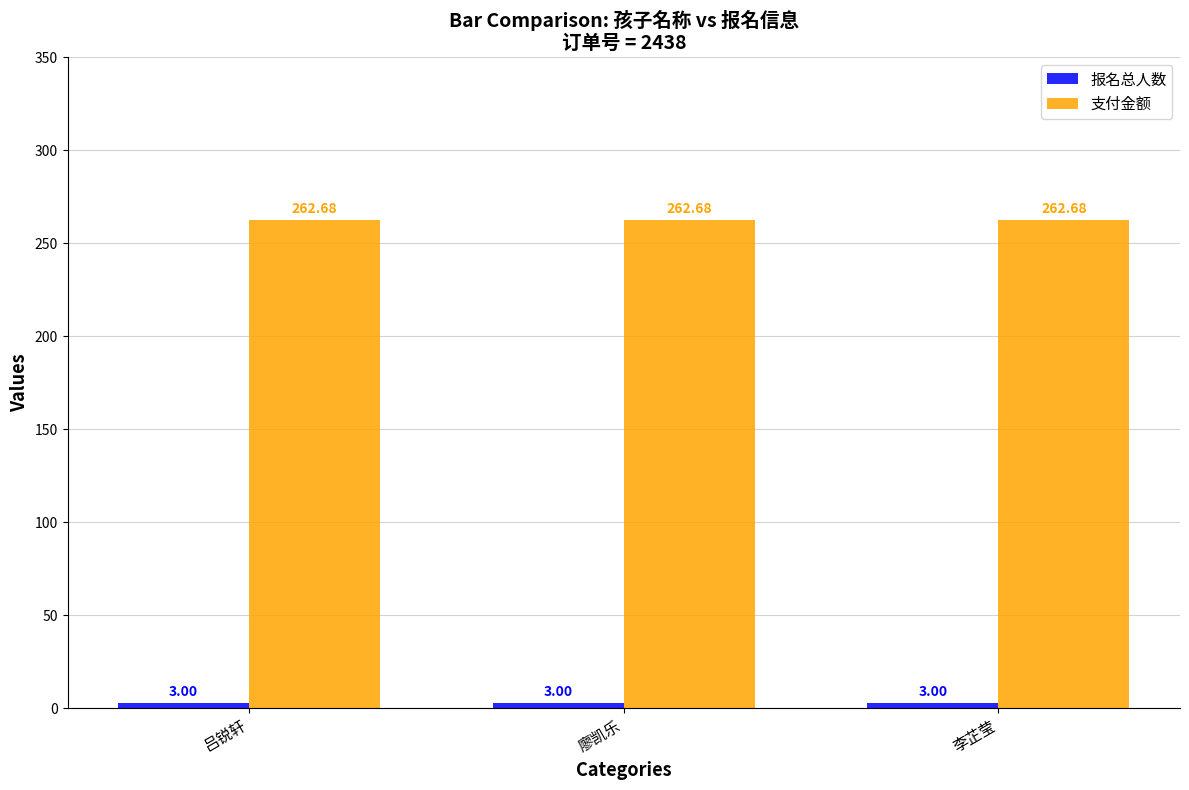

The value of 支付金额 at 李芷莹 is 262.7. True or false?

True